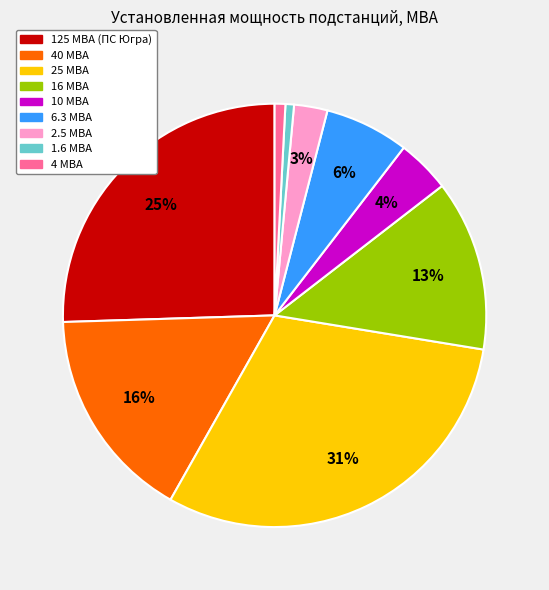

How many slices are in this pie chart?

9